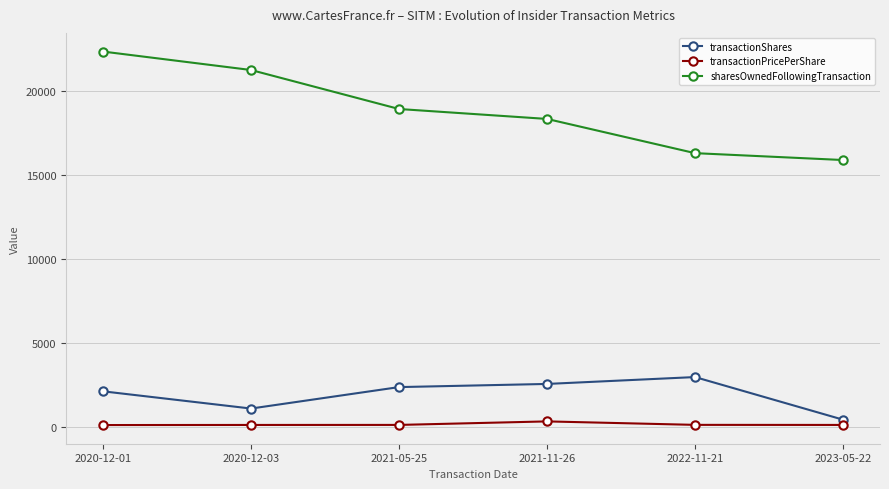

The value of transactionShares at 2021-11-26 is 2540.0. True or false?

True